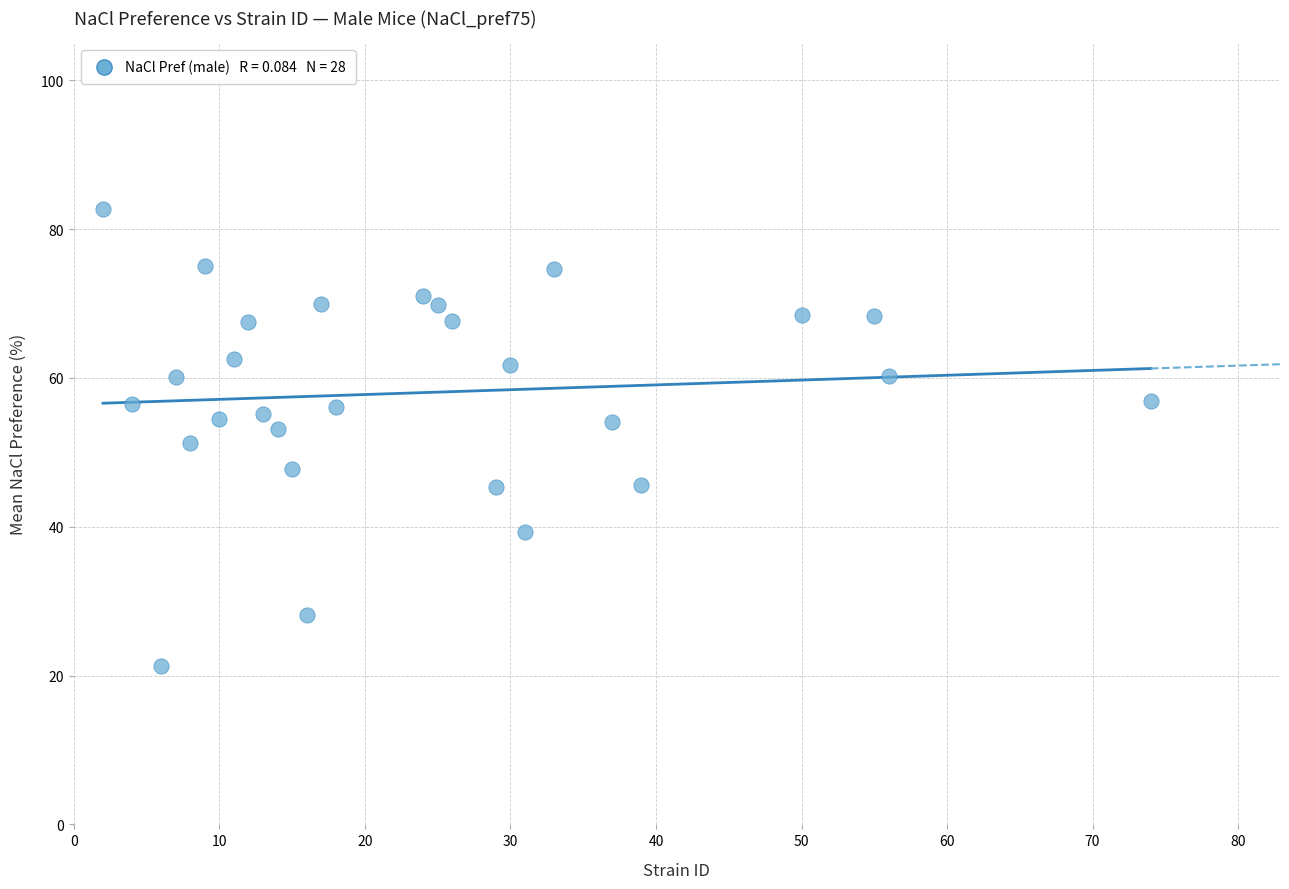

What is the range of Y values (max minus min)?

61.4